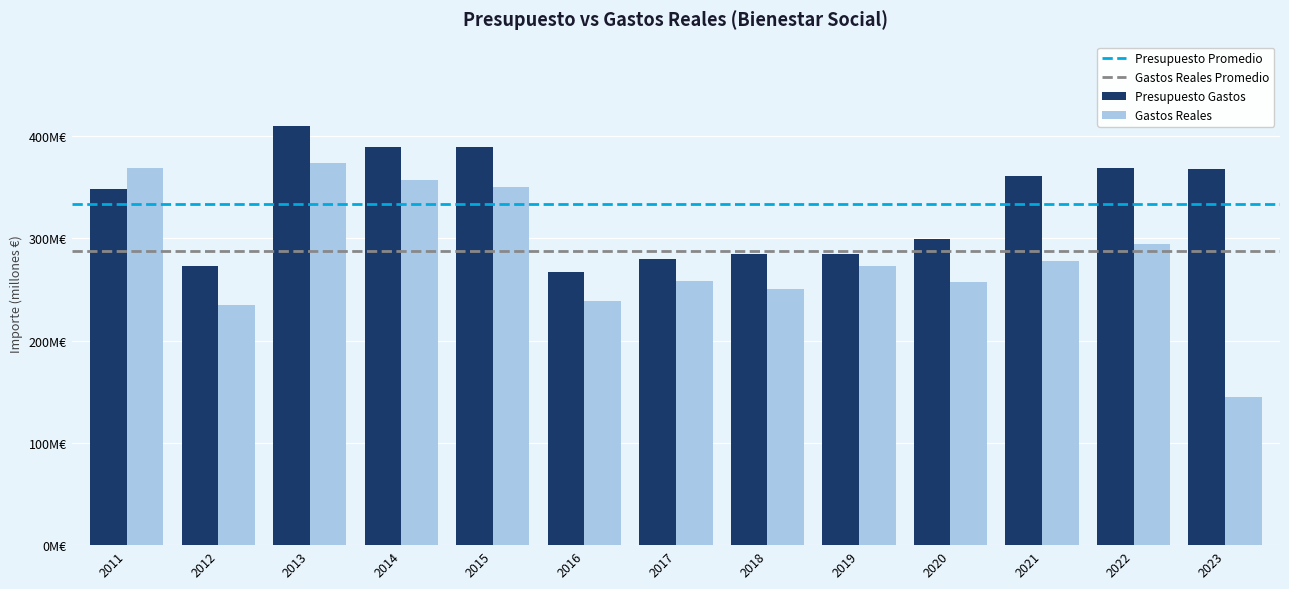

Is the value of Gastos Reales at 2023 greater than the value of Presupuesto Gastos at 2014?

No